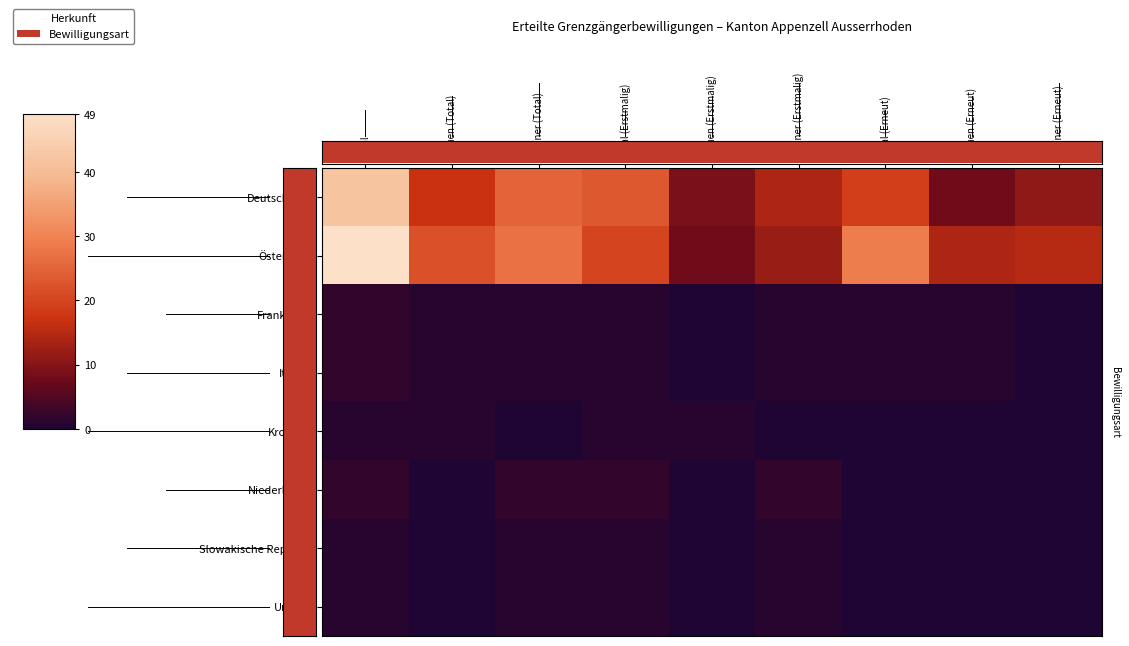

Which series changed the most between Total (Erstmalig) and Männer (Erstmalig)?

Österreich